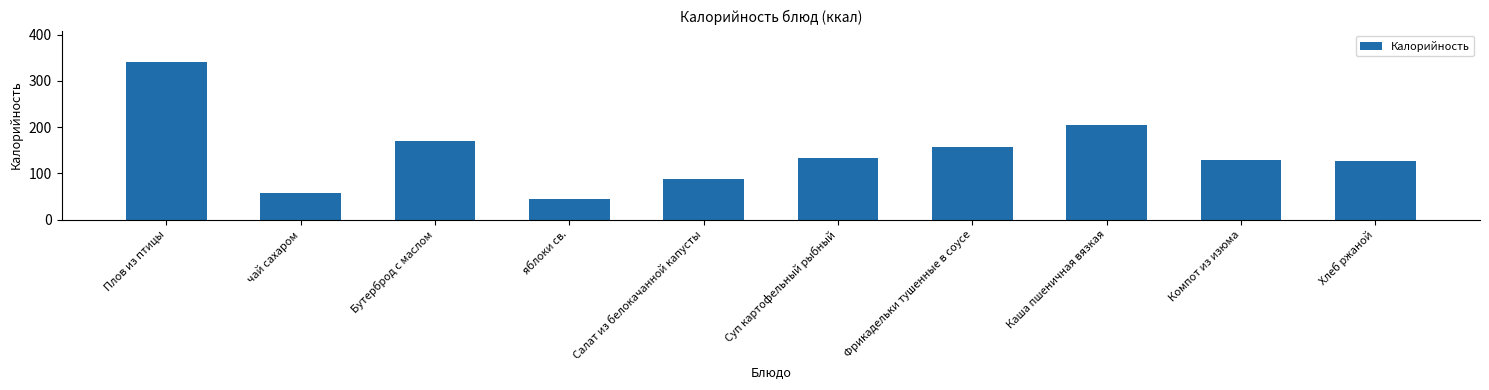

Approximately how many times larger is the value at Фрикадельки тушенные в соусе compared to Бутерброд с маслом?

0.9